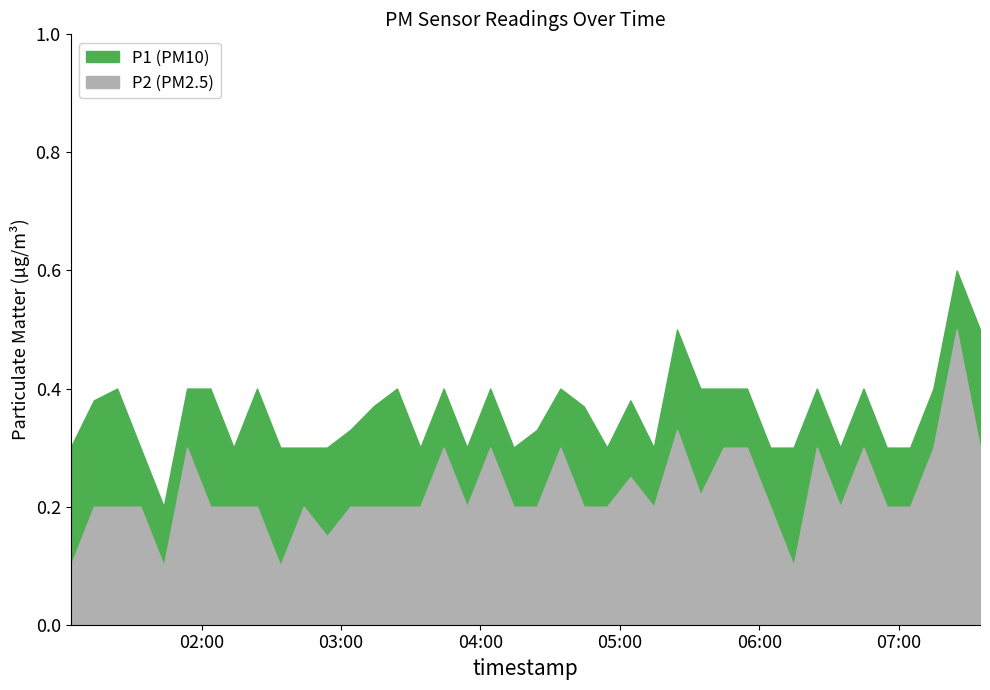

The value of P2 at 2024-03-23T04:44:25 is 0.3. True or false?

False